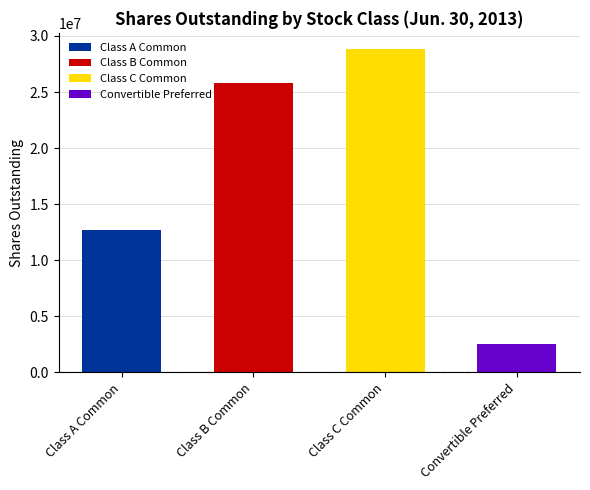

What is the smallest value displayed?

2565463